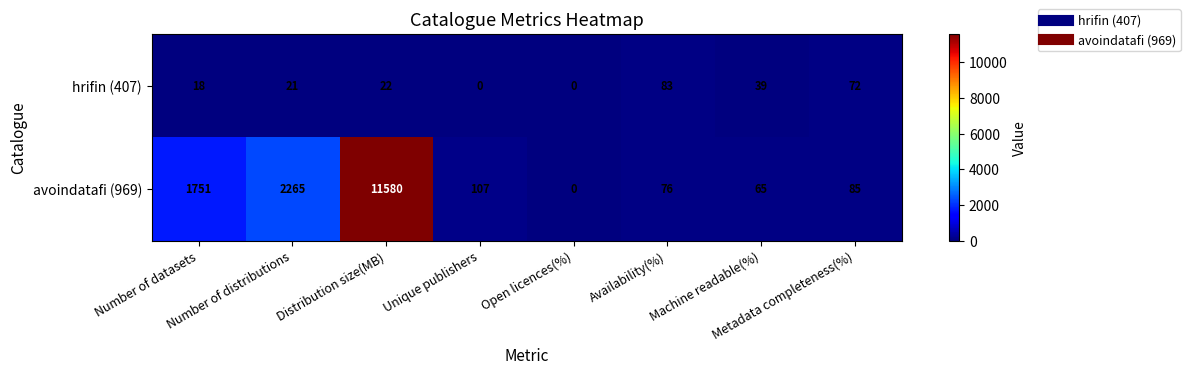

What is the maximum value shown in the chart?

11580